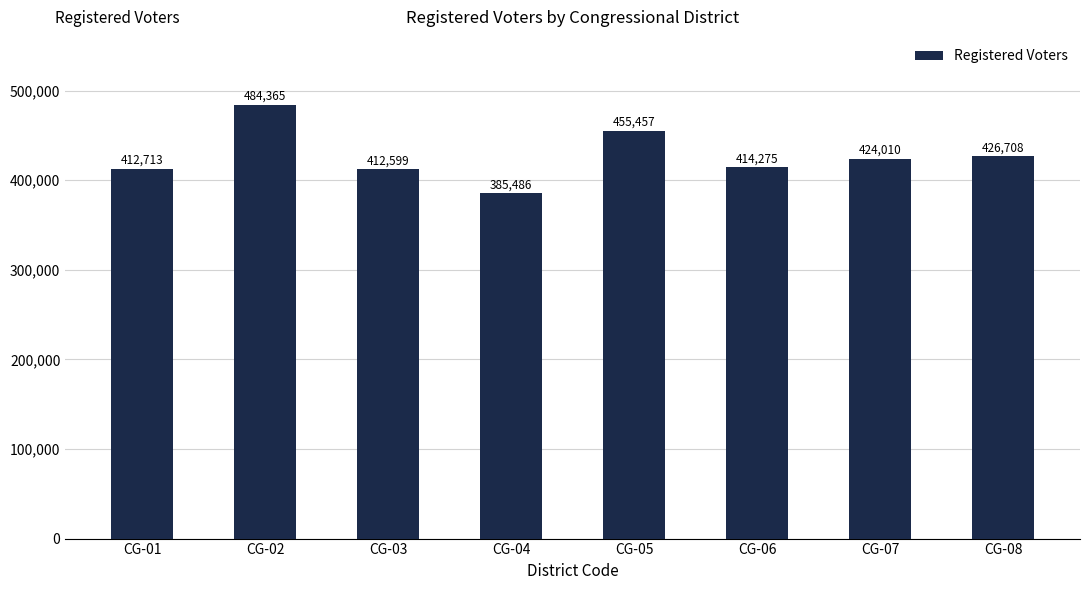

Reading left to right, what are all the values shown in this chart?

CG-01=412713	CG-02=484365	CG-03=412599	CG-04=385486	CG-05=455457	CG-06=414275	CG-07=424010	CG-08=426708